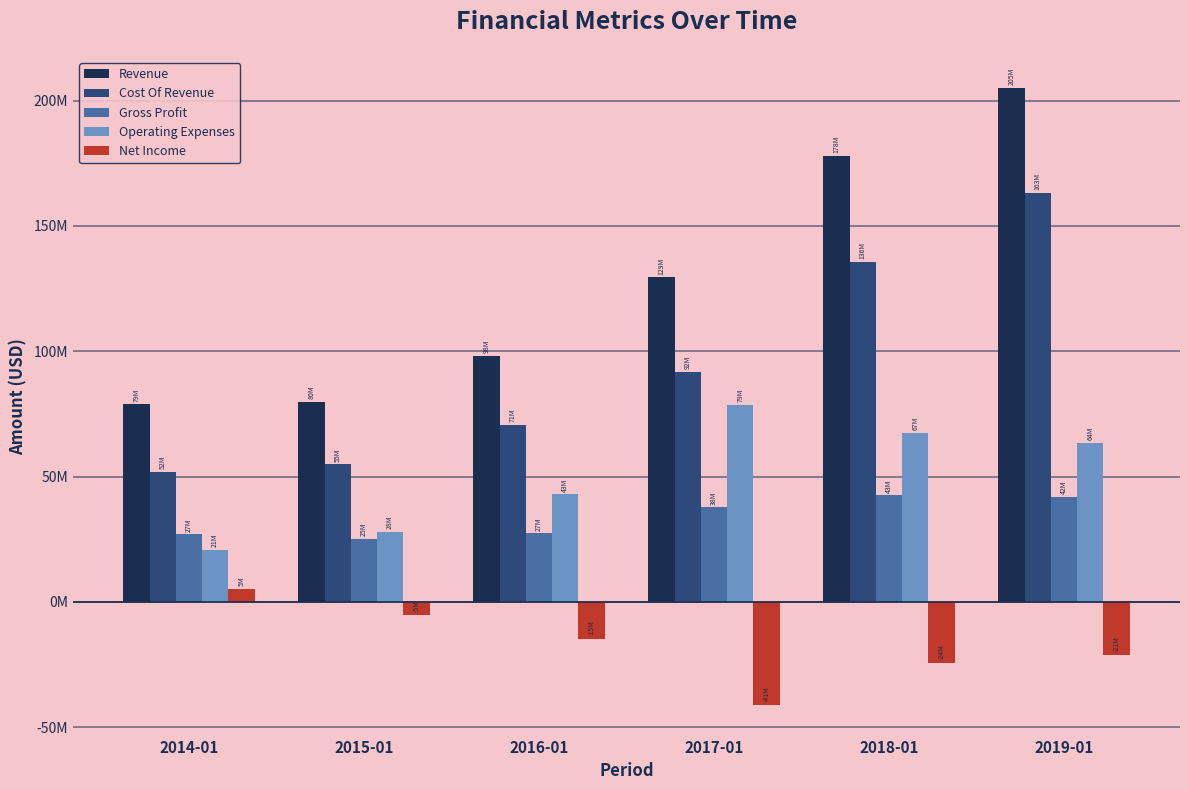

At 2014-01, list the series in order from smallest to largest.

Net Income, Operating Expenses, Gross Profit, Cost Of Revenue, Revenue